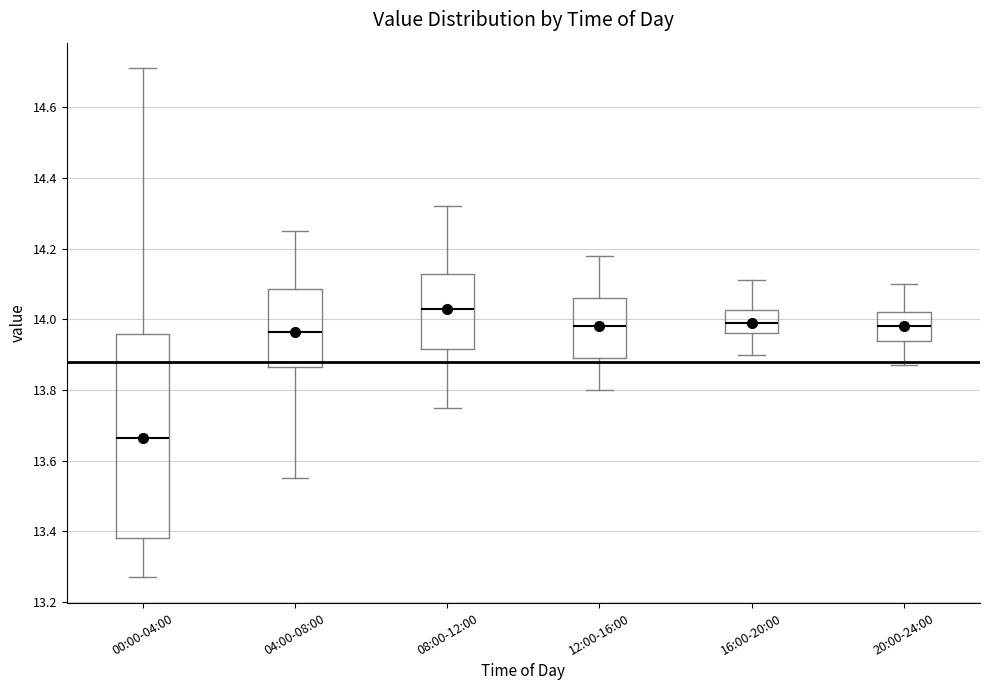

Reading left to right, transcribe this box plot: for each box, give where its median line is, the range the box spans, and where its two whiskers end, as read against the y-axis. The values are not printed on the chart, so give them approximately, as read against the axis.

00:00-04:00: median 13.66, box 13.38 to 13.96, whiskers 13.28 to 14.72
04:00-08:00: median 13.96, box 13.86 to 14.08, whiskers 13.56 to 14.26
08:00-12:00: median 14.04, box 13.92 to 14.12, whiskers 13.76 to 14.32
12:00-16:00: median 13.98, box 13.90 to 14.06, whiskers 13.80 to 14.18
16:00-20:00: median 14.00, box 13.96 to 14.02, whiskers 13.90 to 14.12
20:00-24:00: median 13.98, box 13.94 to 14.02, whiskers 13.88 to 14.10